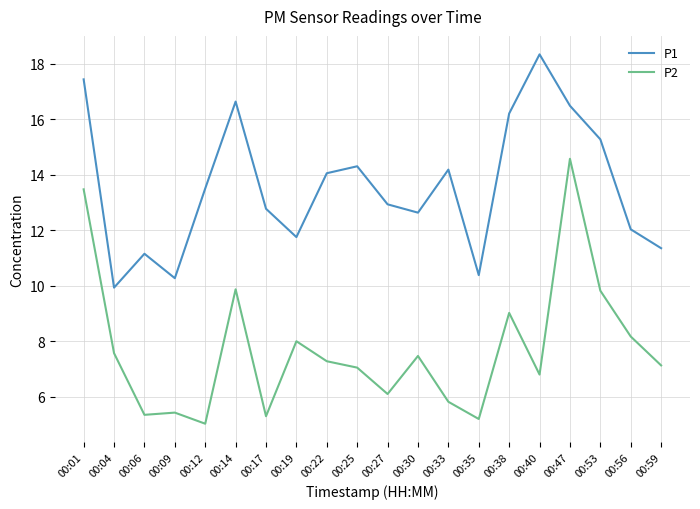

What value does the P2 series have at 00:01?

13.5